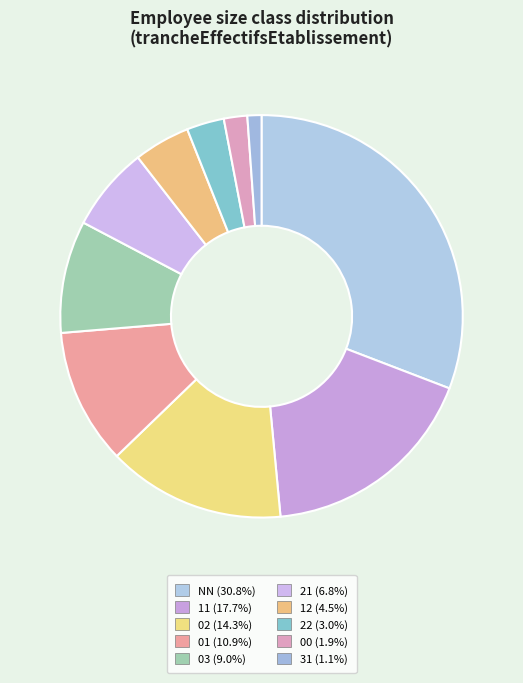

Which has a higher value, 12 or NN?

NN